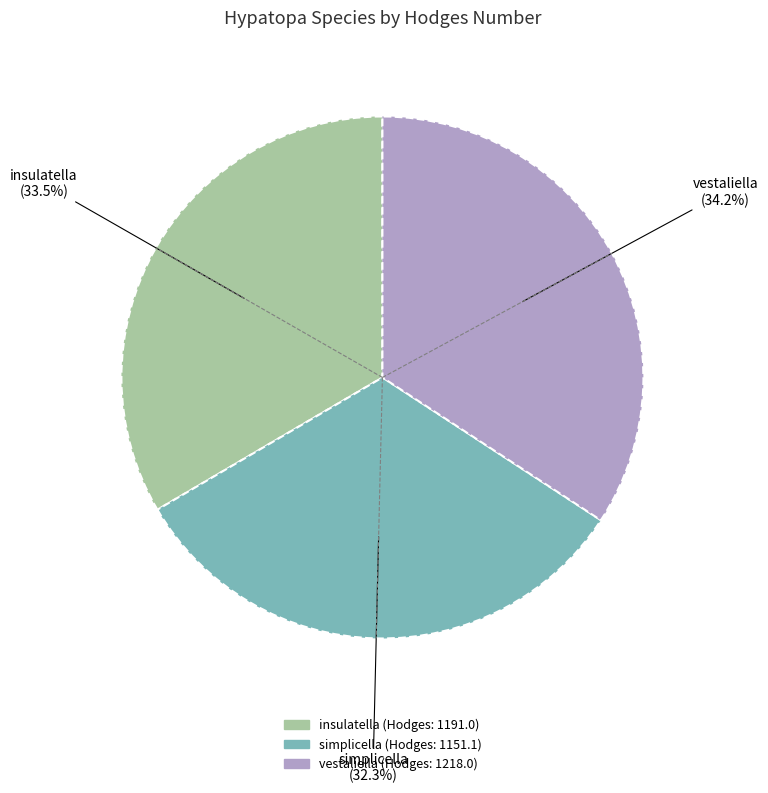

How many slices are in this pie chart?

3